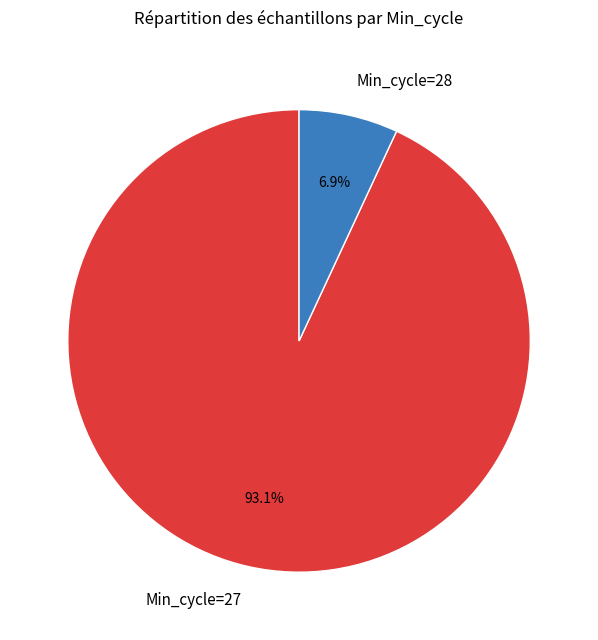

How many segments does this pie chart have?

2